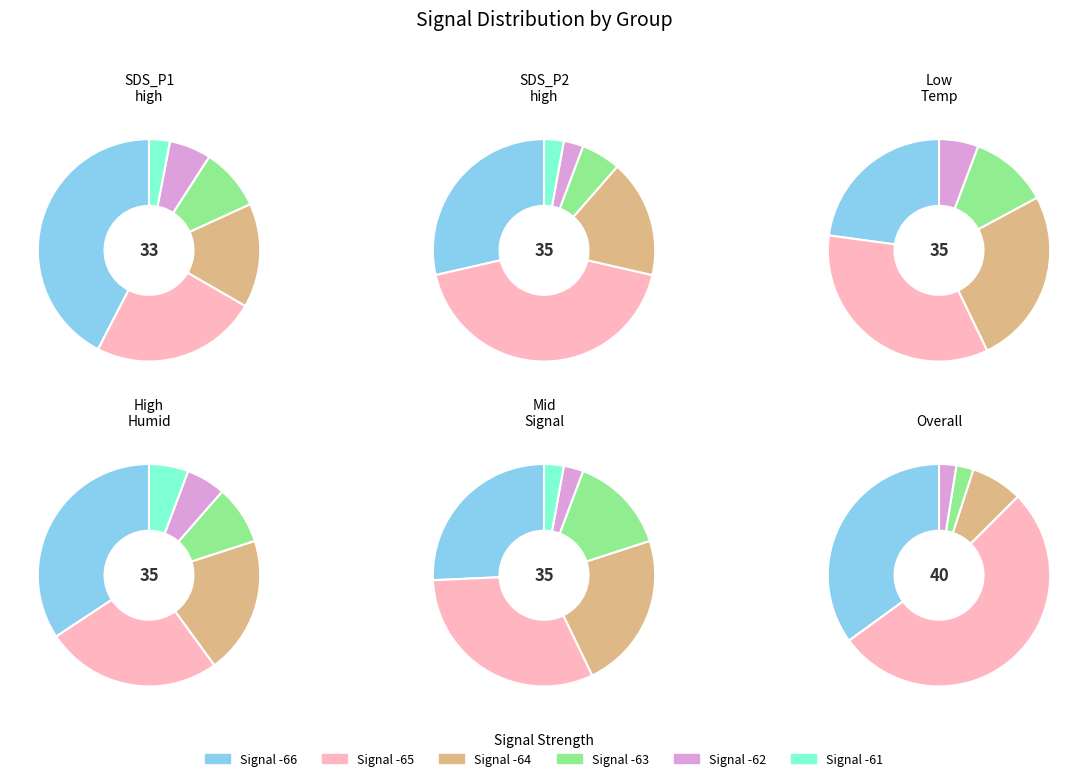

True or false: Humidity accounts for 12% of the total.

False